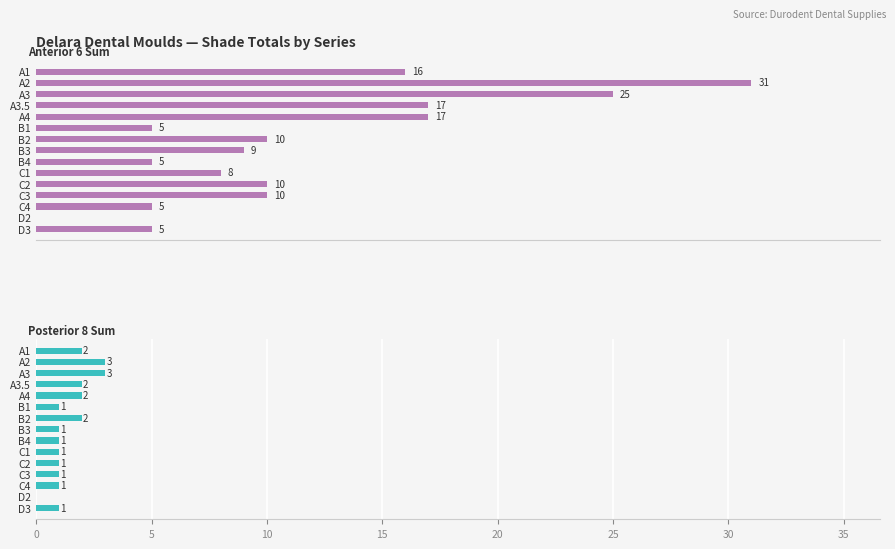

Reading left to right, what are all the values shown in this chart?

Anterior 6 Sum: 16	31	25	17	17	5	10	9	5	8	10	10	5	0	5
Posterior 8 Sum: 2	3	3	2	2	1	2	1	1	1	1	1	1	0	1